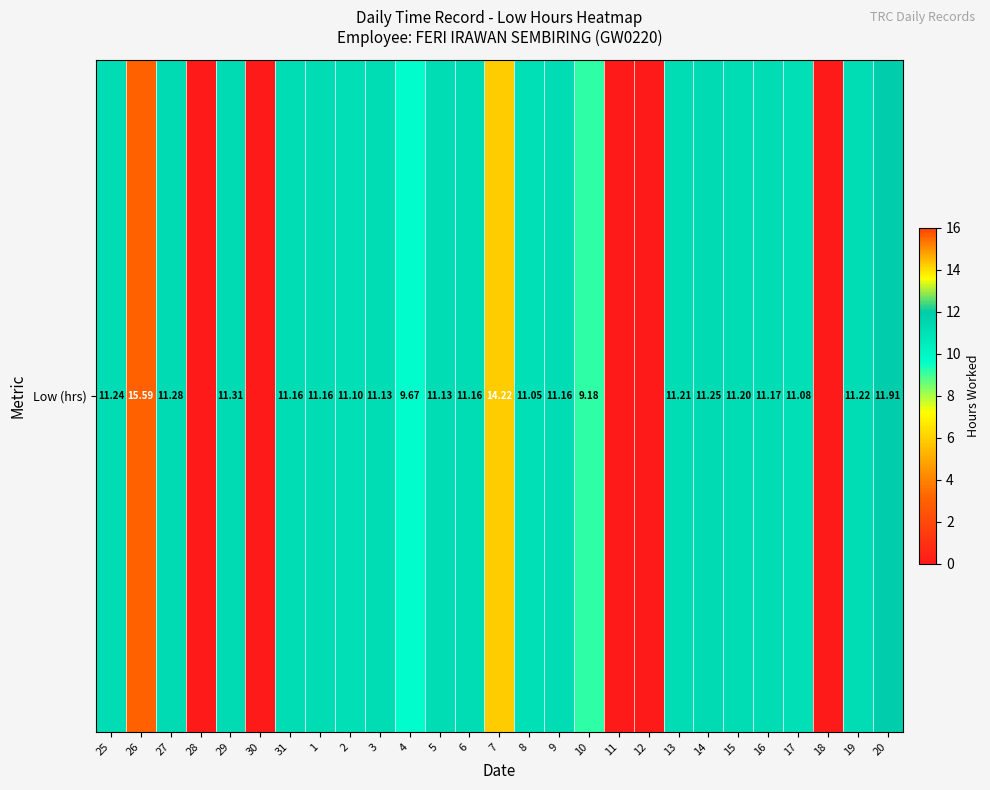

Which label corresponds to the smallest value in the chart?

28